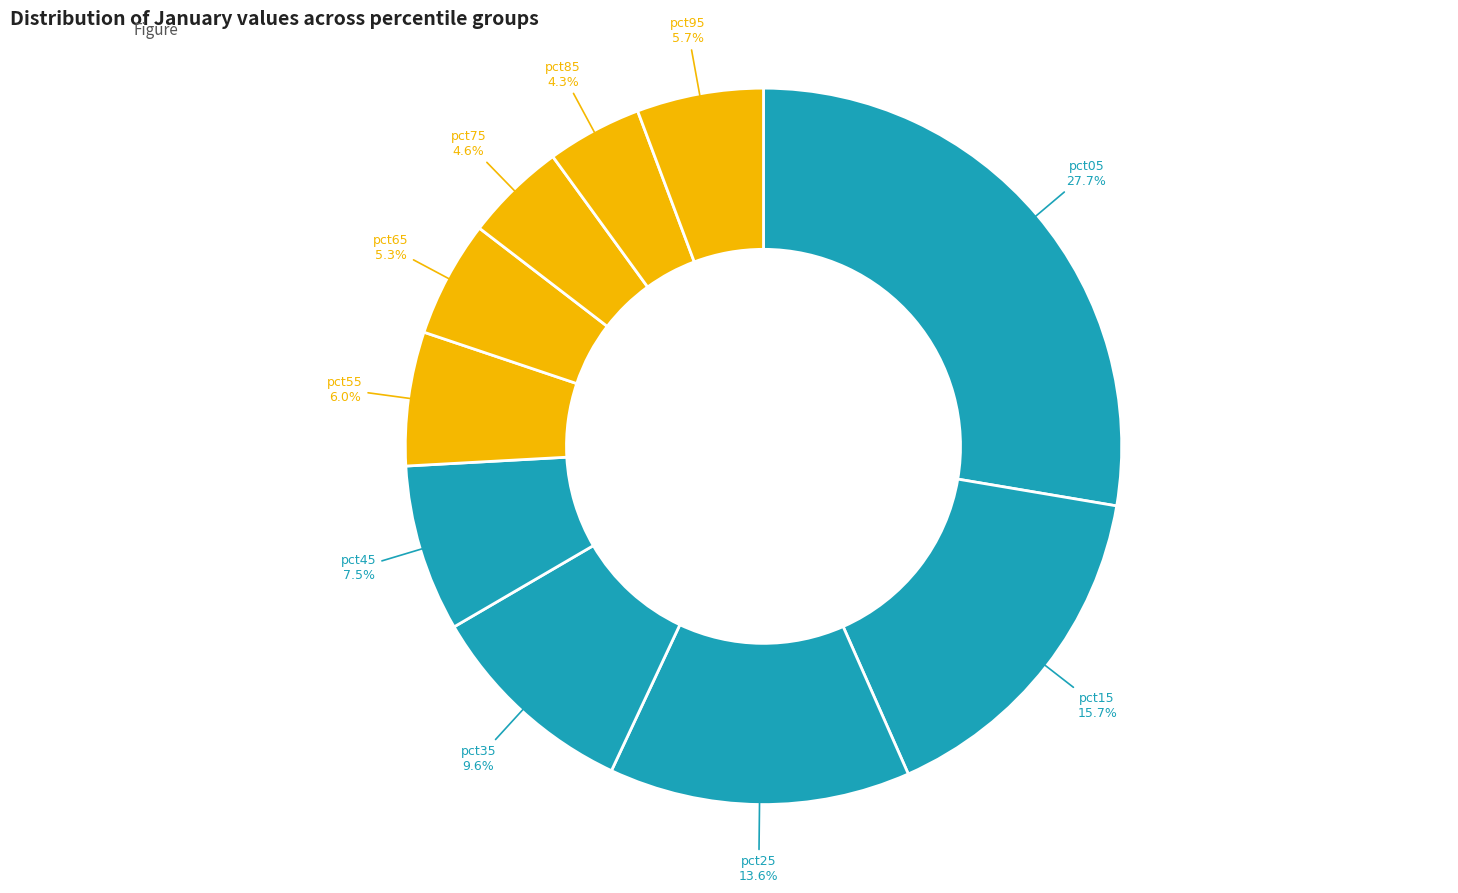

Is there any slice that represents more than half of the pie?

No